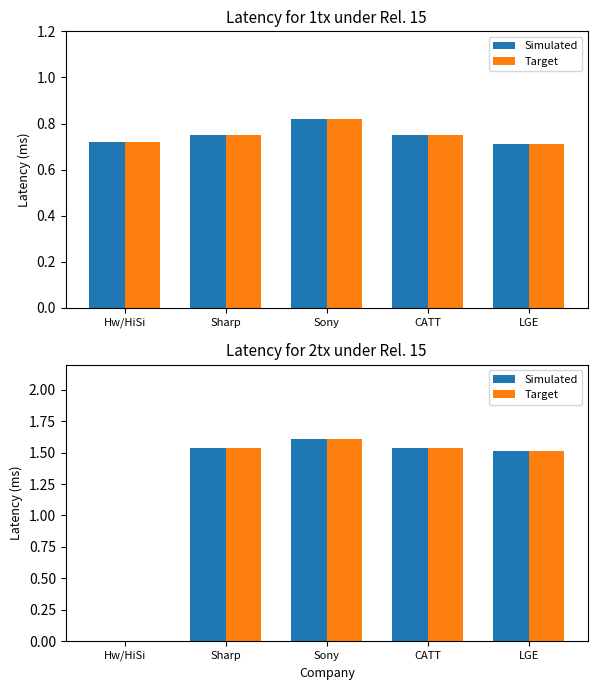

What is the label of the 5th bar from the left?

LGE